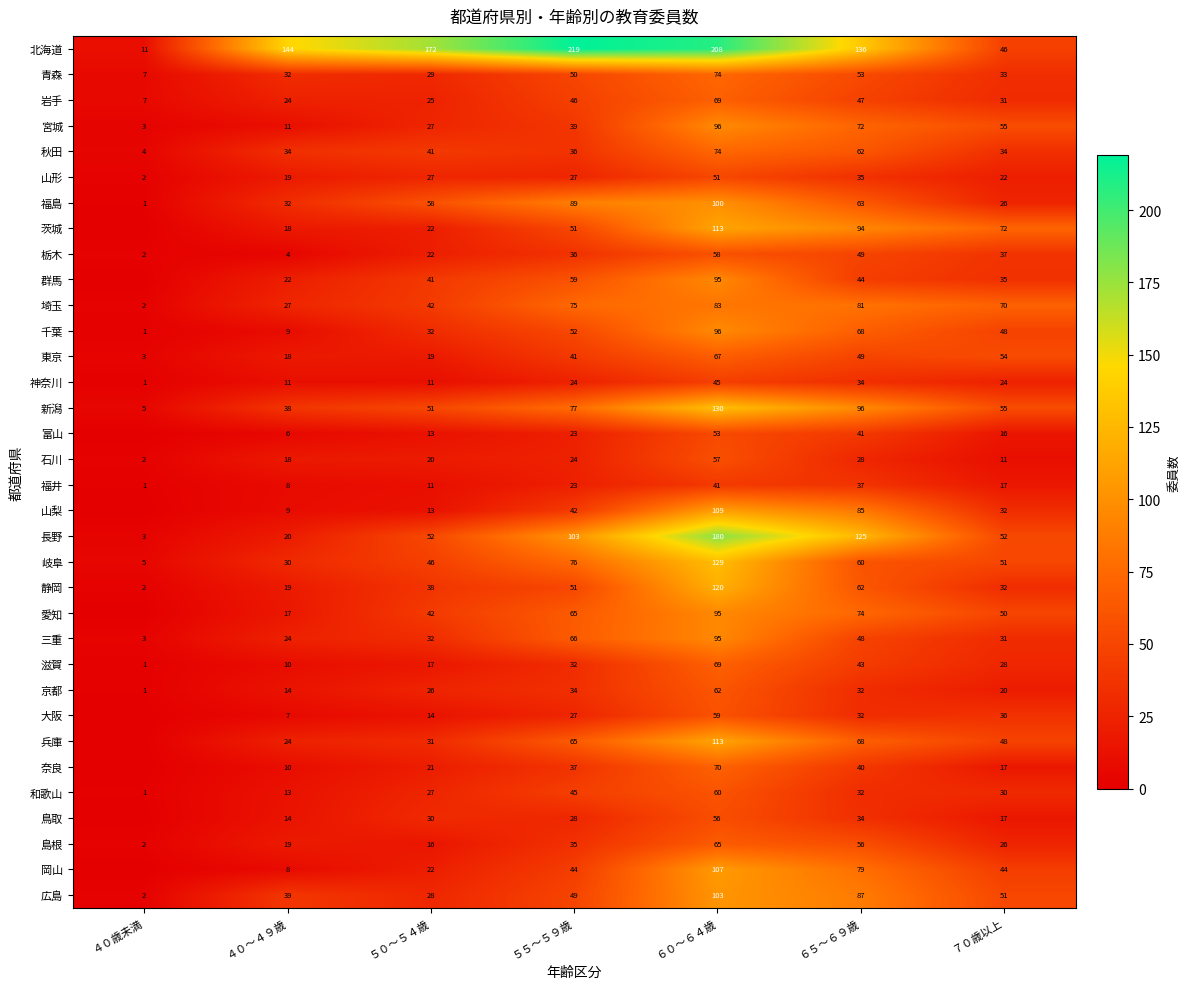

Is the value of 岩手 at ５０～５４歳 greater than the value of 京都 at ６５～６９歳?

No